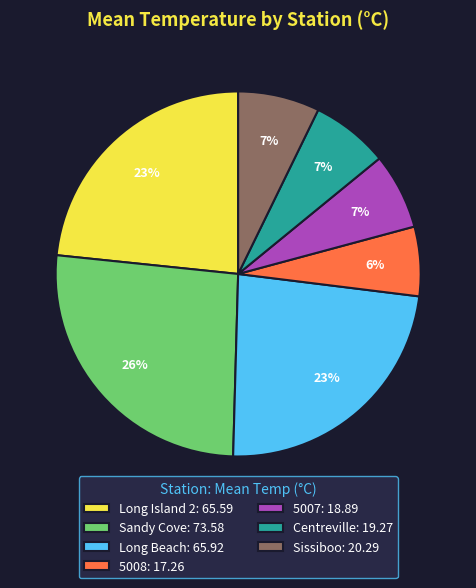

Which slice is the smallest?

5008: 17.26